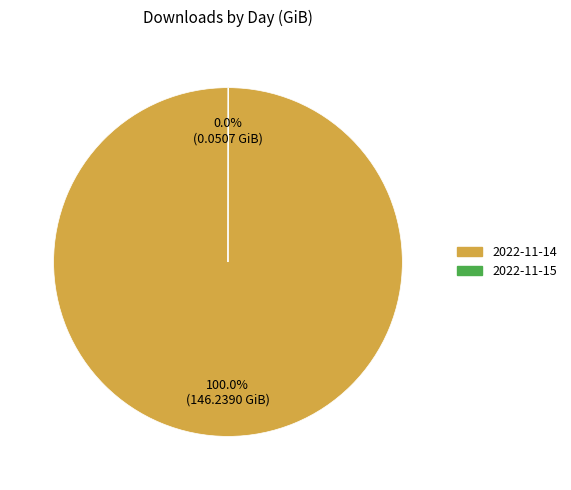

Which category has the biggest portion of the pie?

2022-11-14